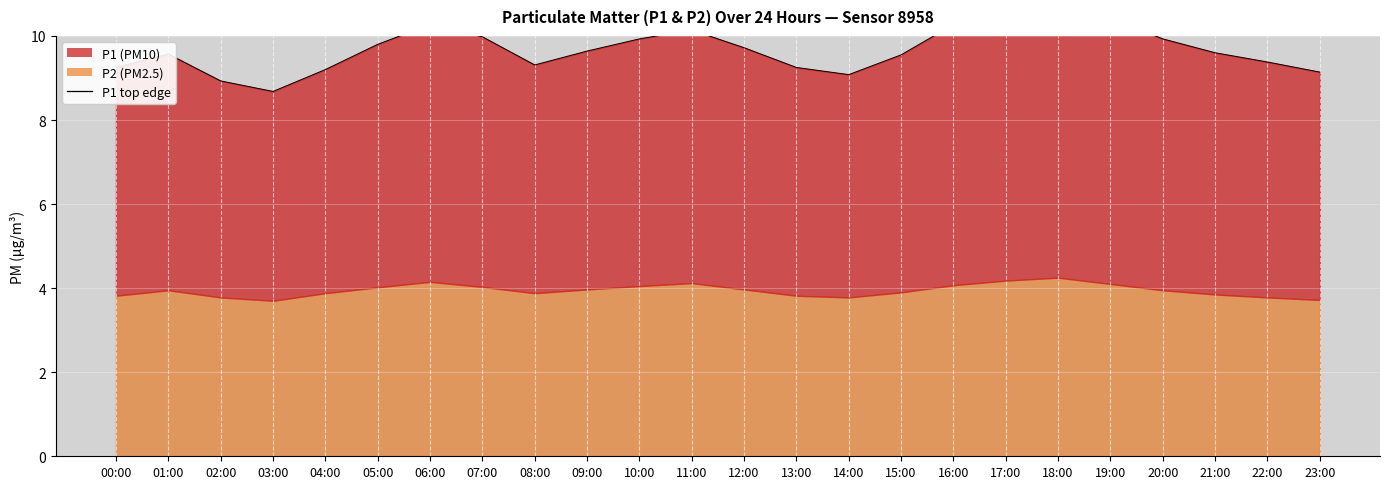

Rank the categories by value from lowest to highest.

03:00, 02:00, 14:00, 23:00, 04:00, 00:00, 13:00, 08:00, 22:00, 15:00, 01:00, 21:00, 09:00, 12:00, 05:00, 10:00, 20:00, 07:00, 11:00, 06:00, 16:00, 19:00, 17:00, 18:00